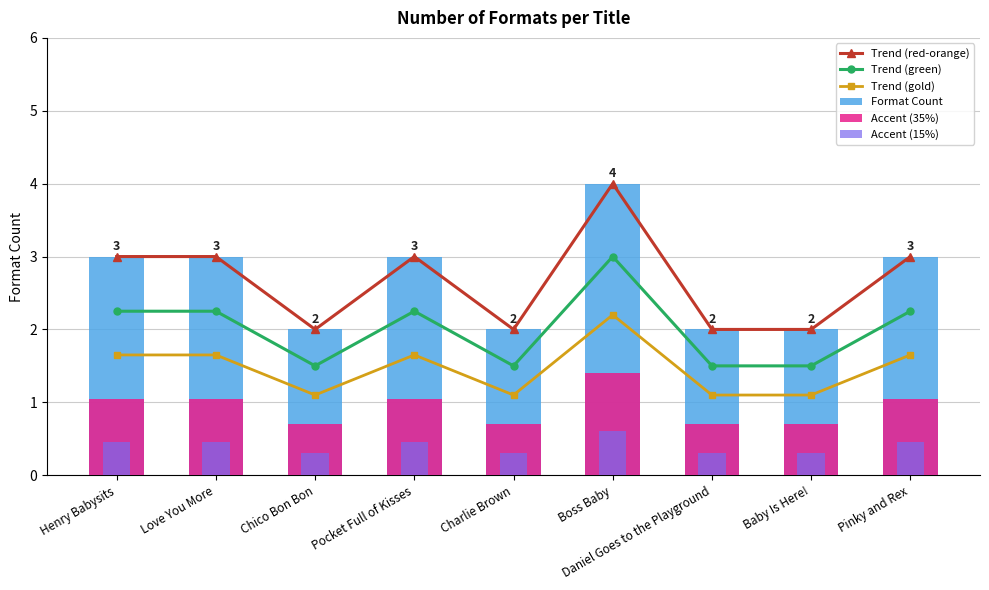

What is the value of the Format Count bar at the 9th from the left?

3.0